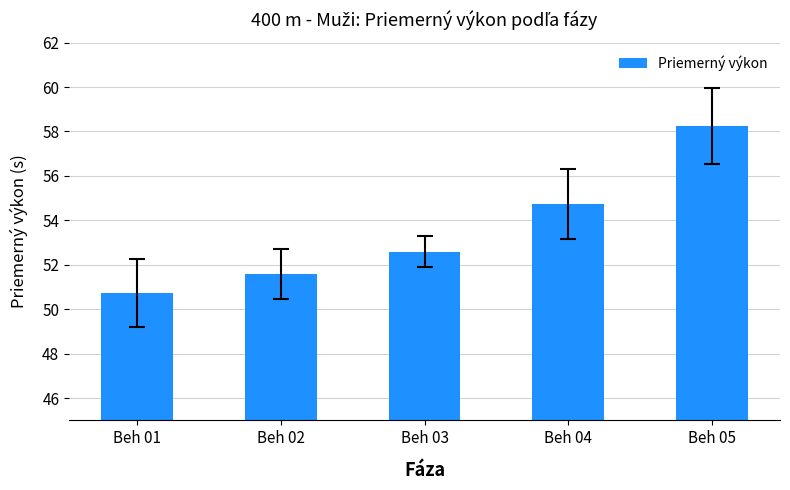

What is the value of the 1st bar from the left?

50.7